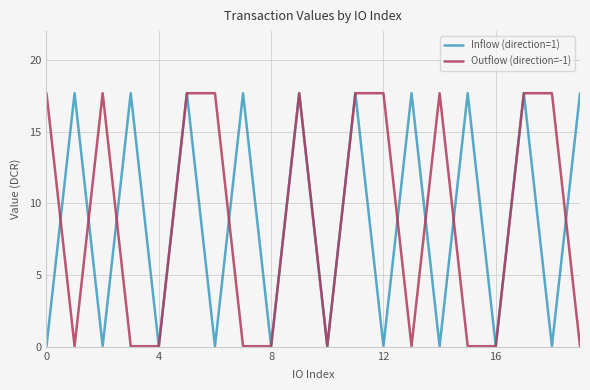

True or false: Outflow (direction=-1) and Inflow (direction=1) intersect in this chart.

True